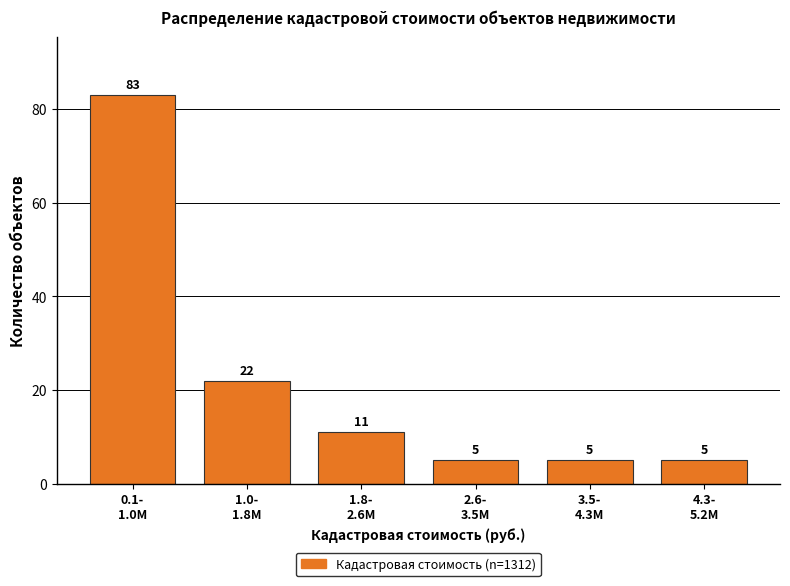

Reading left to right, transcribe all the data shown in this chart.

83	22	11	5	5	5